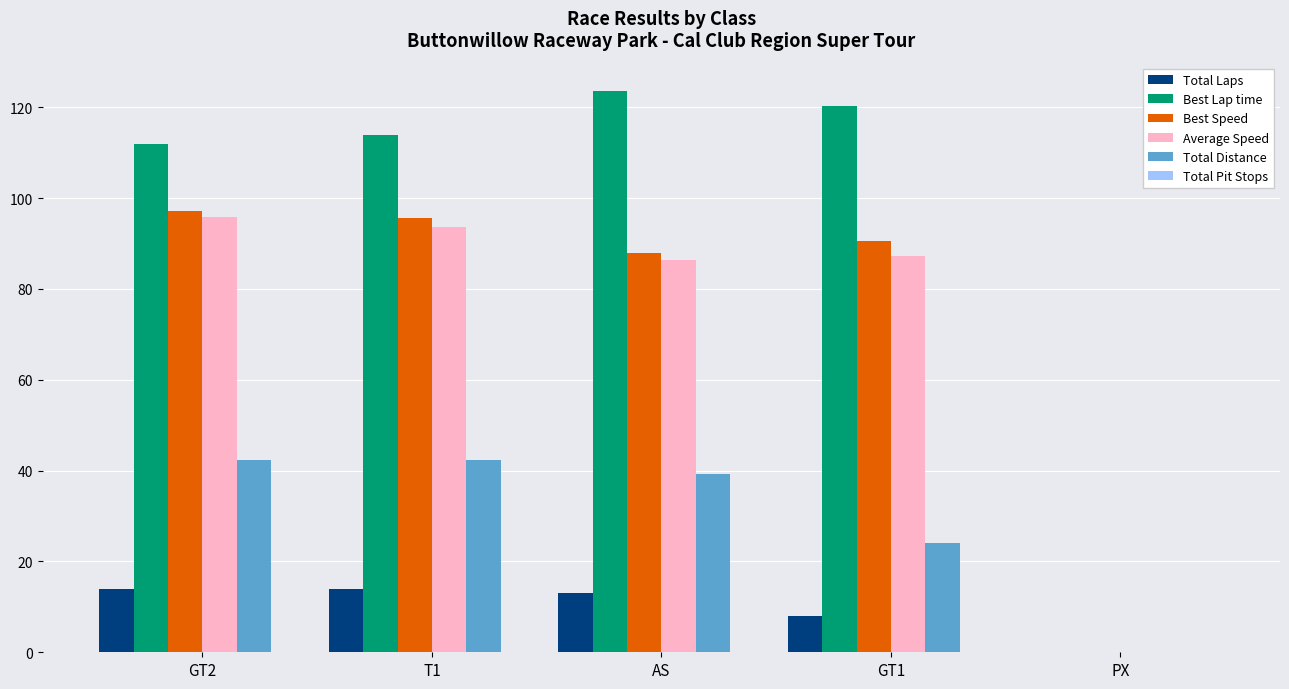

What is the greatest value displayed?

123.6